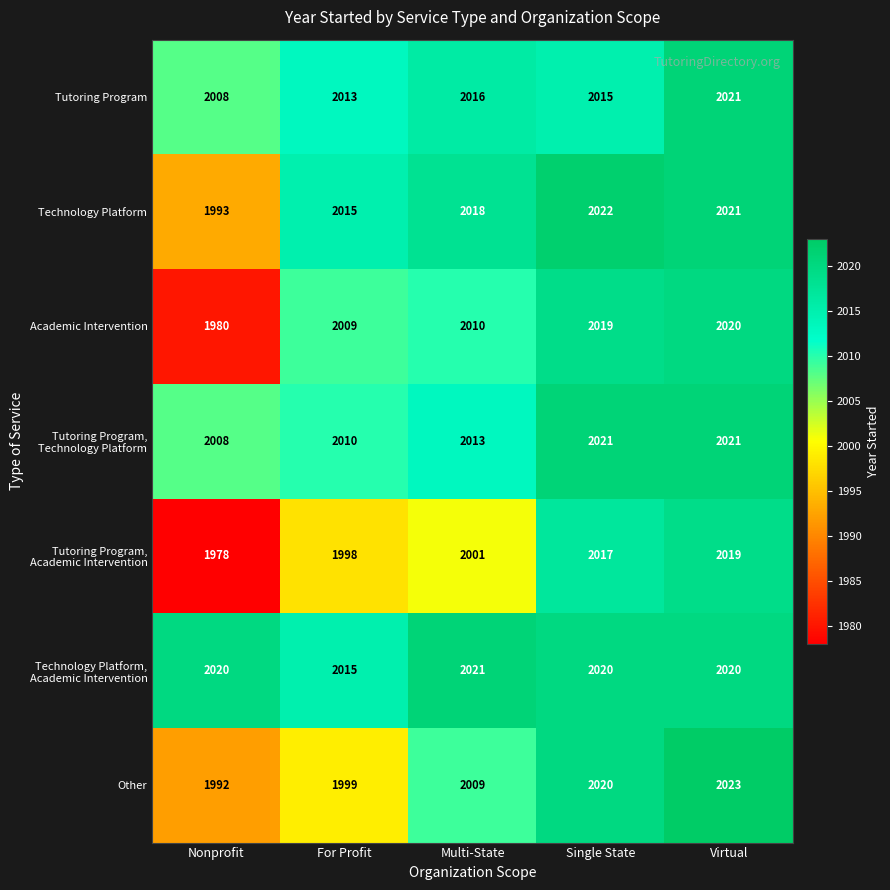

What is the difference between the highest and lowest values at Single State?

7